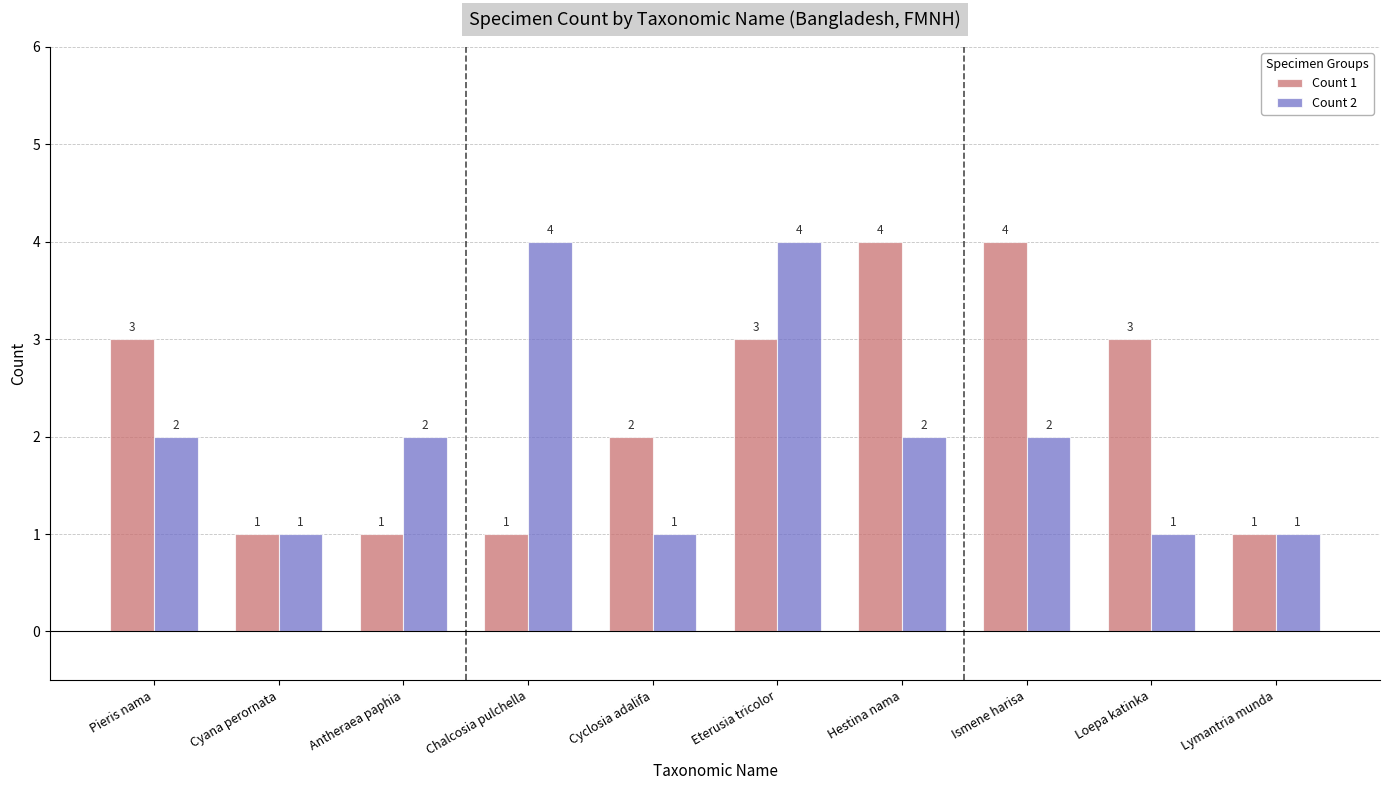

Count the Count 1 values in the range 1 to 3.

8